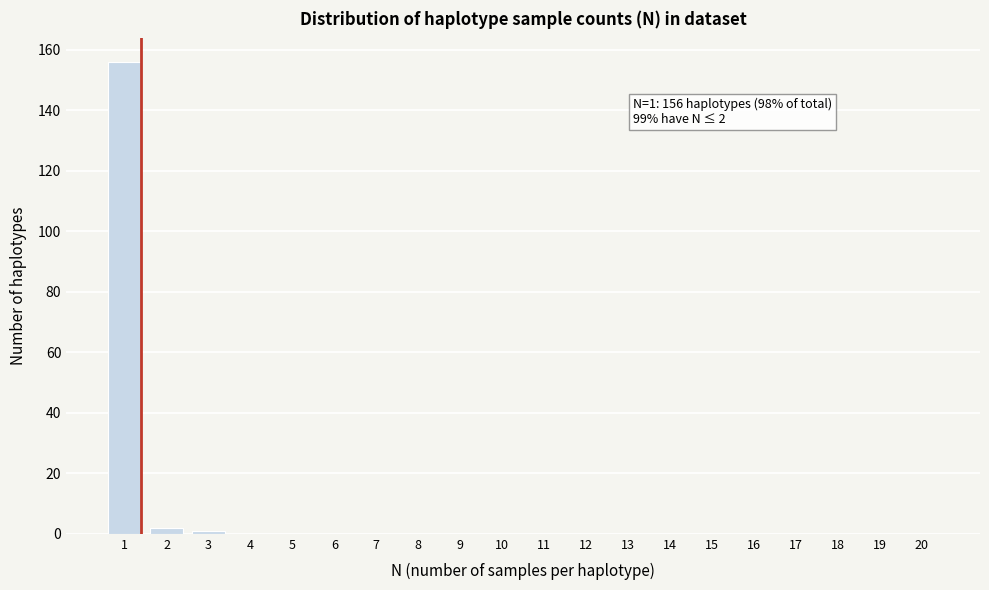

Reading right to left, extract all data points from this chart.

20=0	19=0	18=0	17=0	16=0	15=0	14=0	13=0	12=0	11=0	10=0	9=0	8=0	7=0	6=0	5=0	4=0	3=1	2=2	1=156